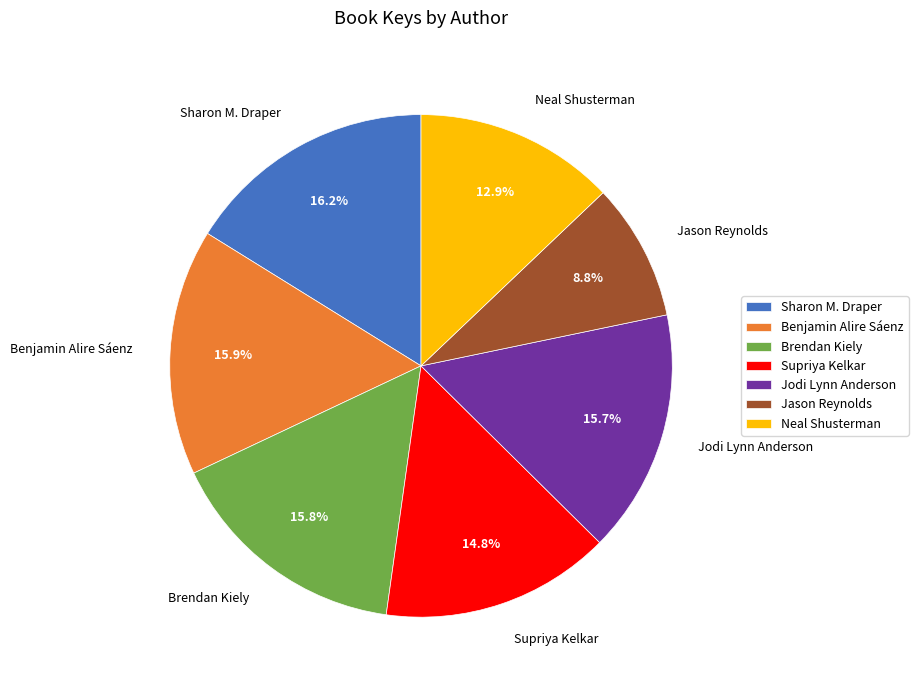

Combined, what portion of the pie is Benjamin Alire Sáenz and Jason Reynolds?

24.7%